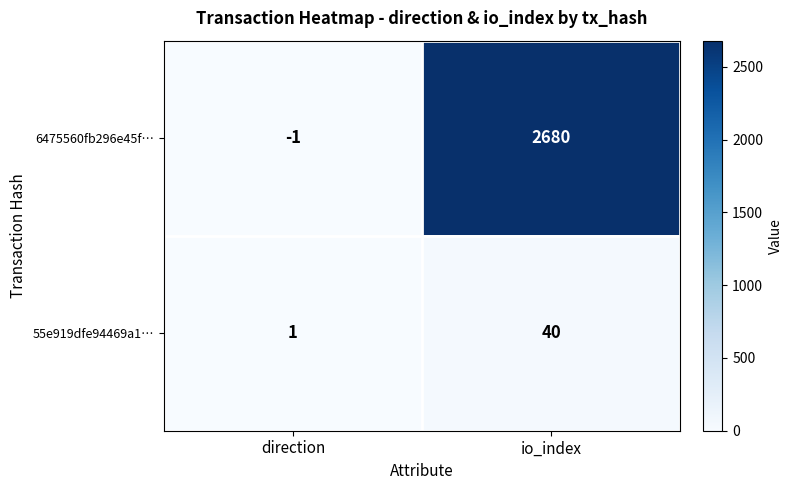

How many categories are shown in the chart?

2